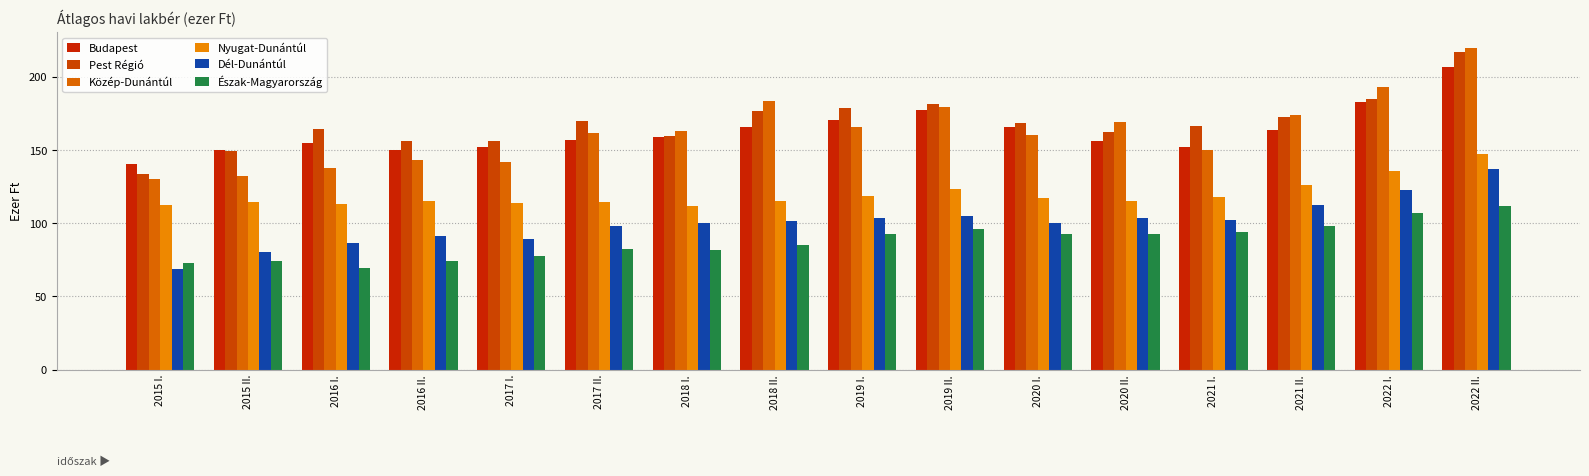

What are all the series names shown in the legend?

Budapest, Pest Régió, Közép-Dunántúl, Nyugat-Dunántúl, Dél-Dunántúl, Észak-Magyarország